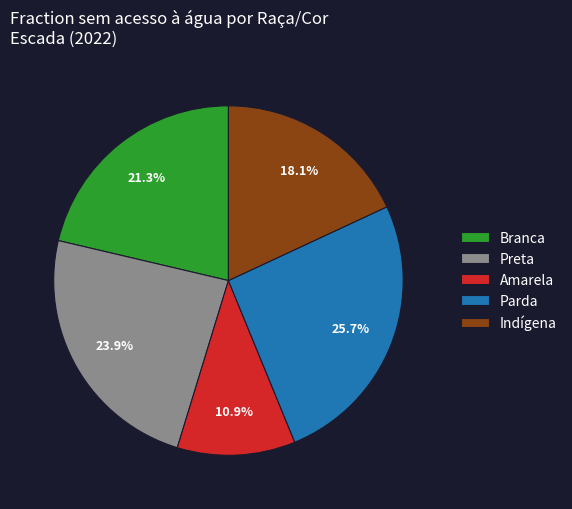

Rank the categories by value from lowest to highest.

Amarela, Indígena, Branca, Preta, Parda